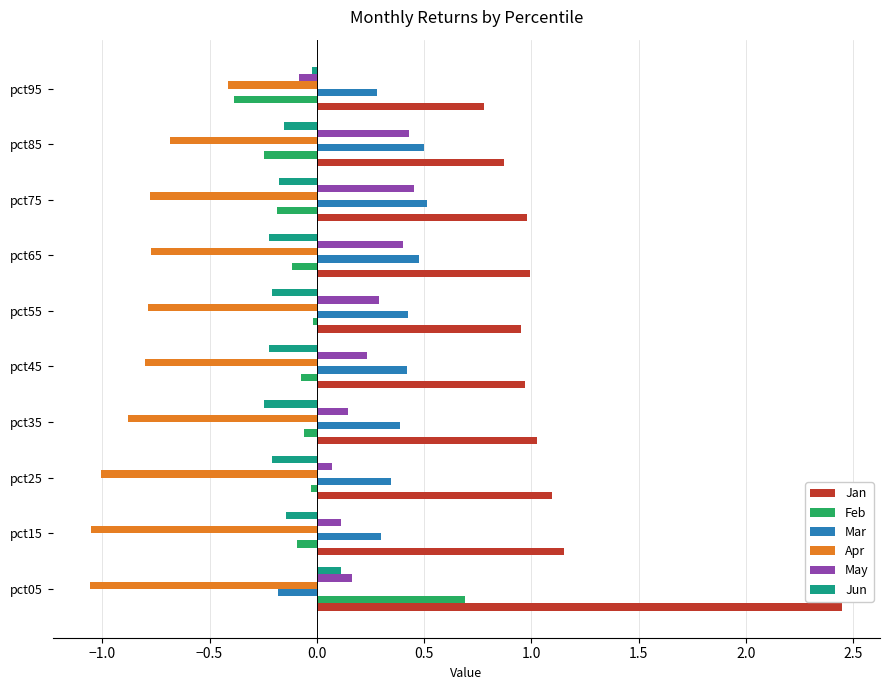

Is the value of Mar at pct85 greater than the value of Jan at pct75?

No